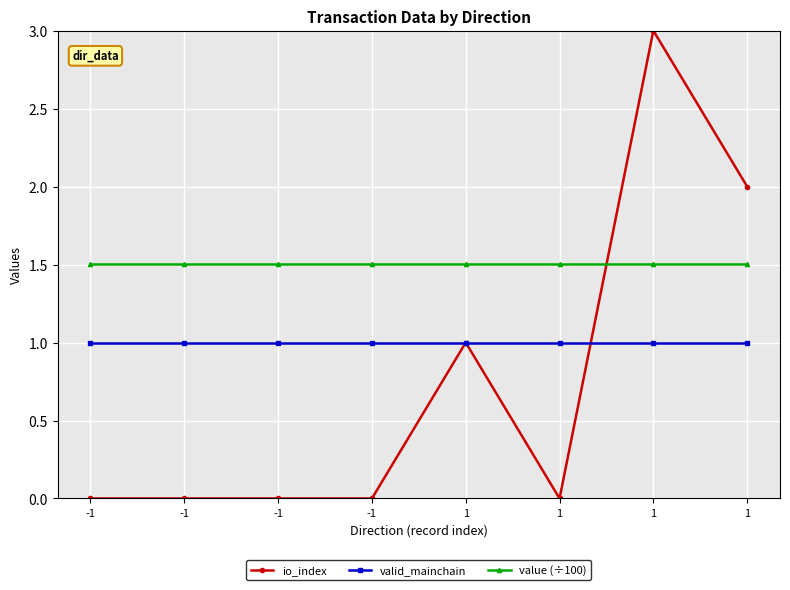

True or false: valid_mainchain and value (÷100) cross at least once.

False